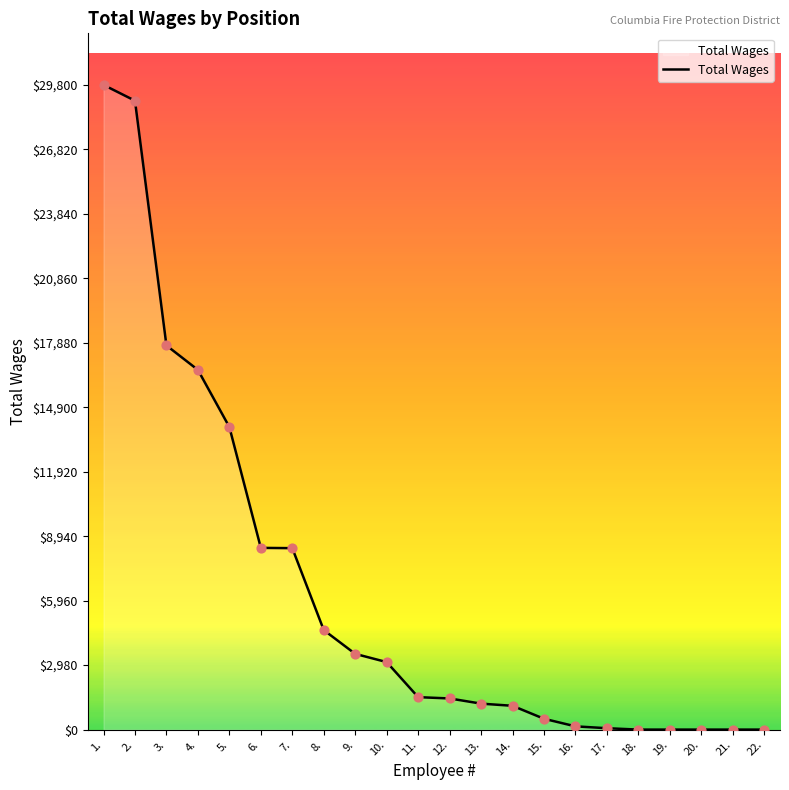

What is the change in value from 6. to 9.?

-4900